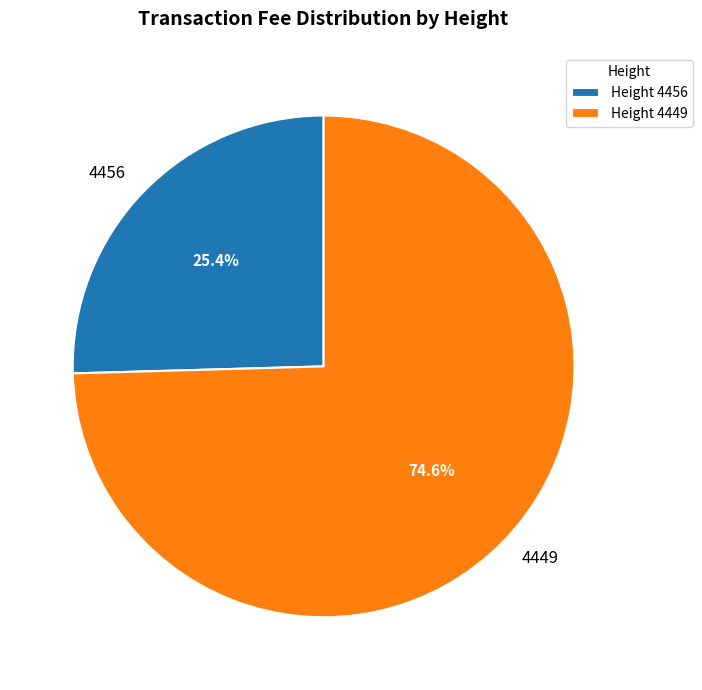

To the nearest percent, what is the difference between the 4456 and 4449 slice percentages?

49%